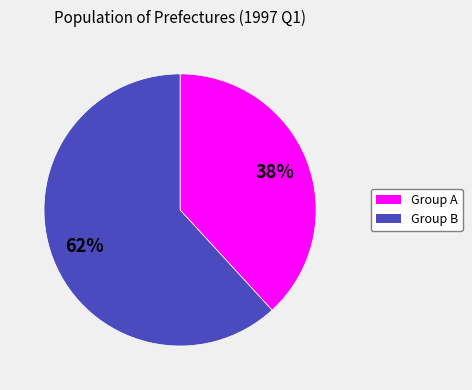

How many segments does this pie chart have?

2